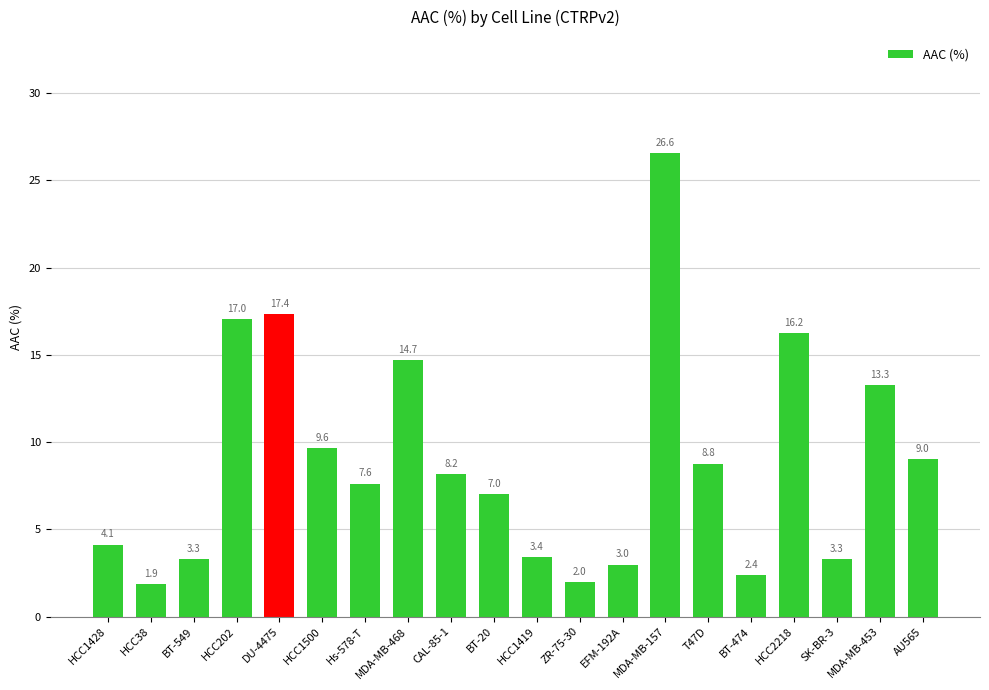

What is the change in value from DU-4475 to T47D?

-8.6